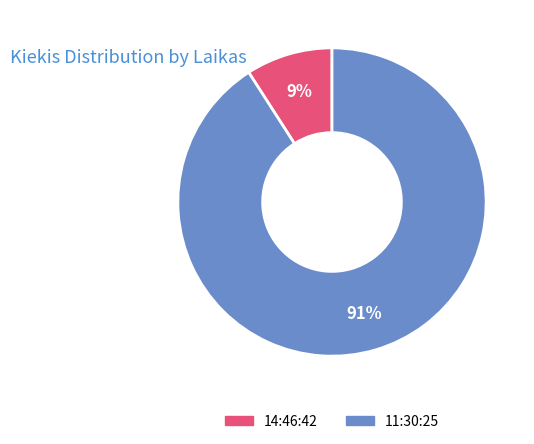

Is the sum of 11:30:25 and 14:46:42 greater than half?

Yes